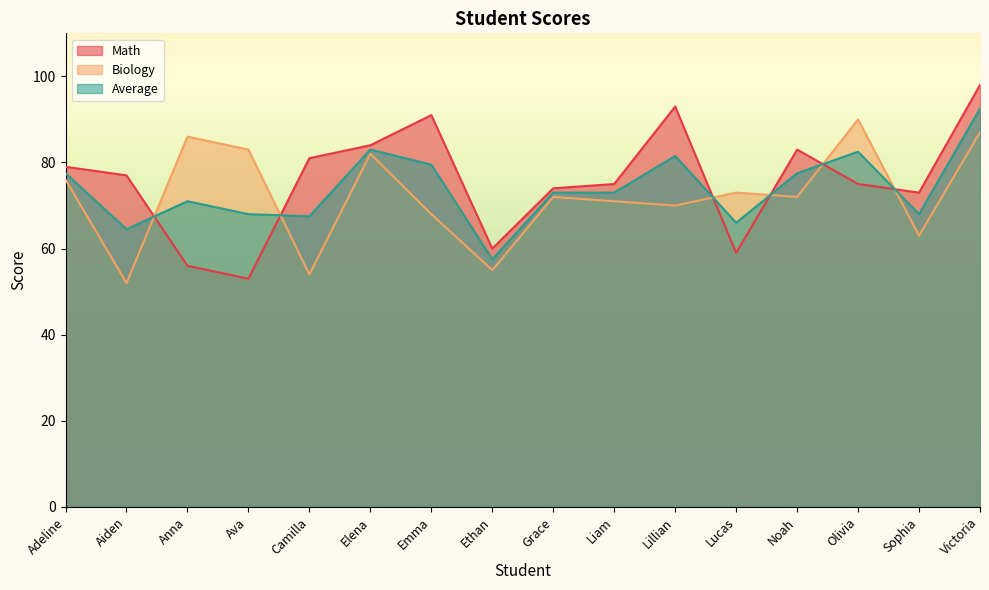

Where does the Math series first go above 77?

Adeline